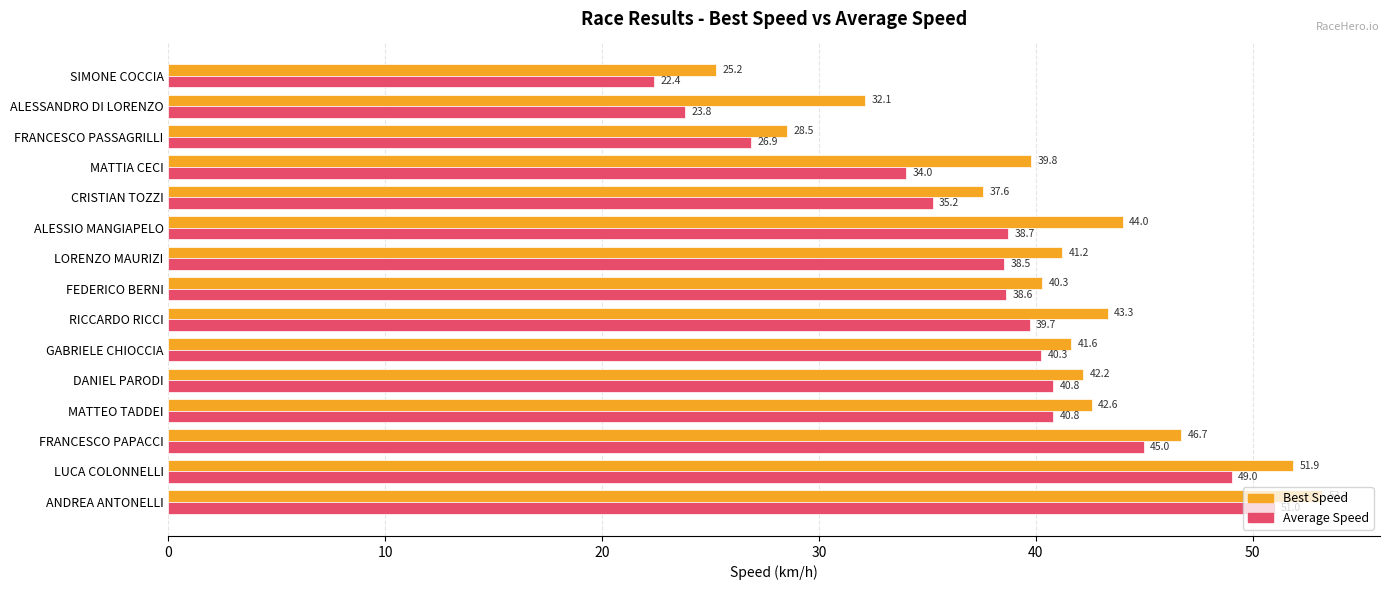

Which series changed the most between ALESSIO MANGIAPELO and ALESSANDRO DI LORENZO?

Average Speed